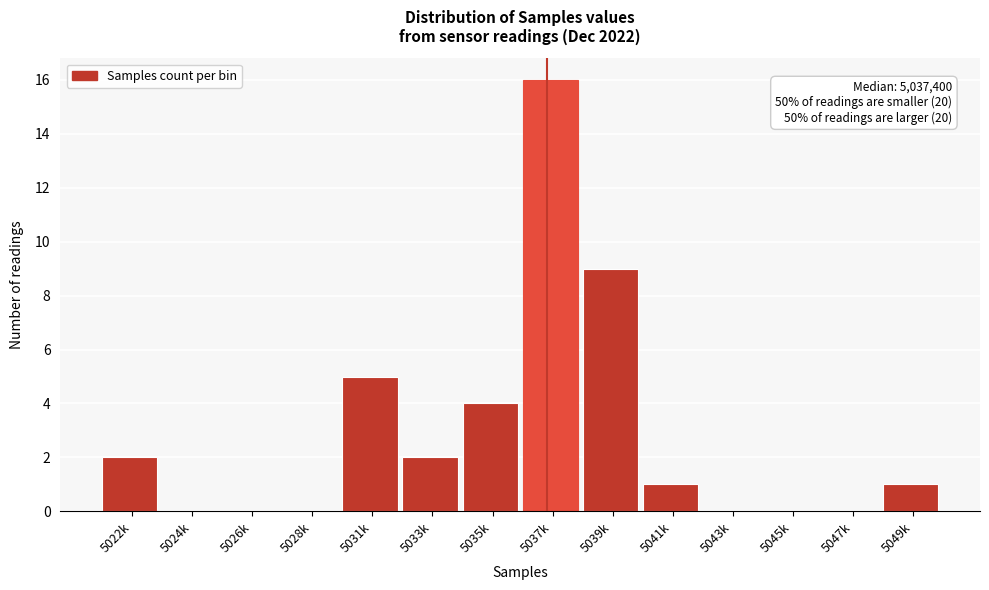

Reading left to right, list all the values displayed in this chart.

5022k=2	5024k=0	5026k=0	5028k=0	5031k=5	5033k=2	5035k=4	5037k=16	5039k=9	5041k=1	5043k=0	5045k=0	5047k=0	5049k=1